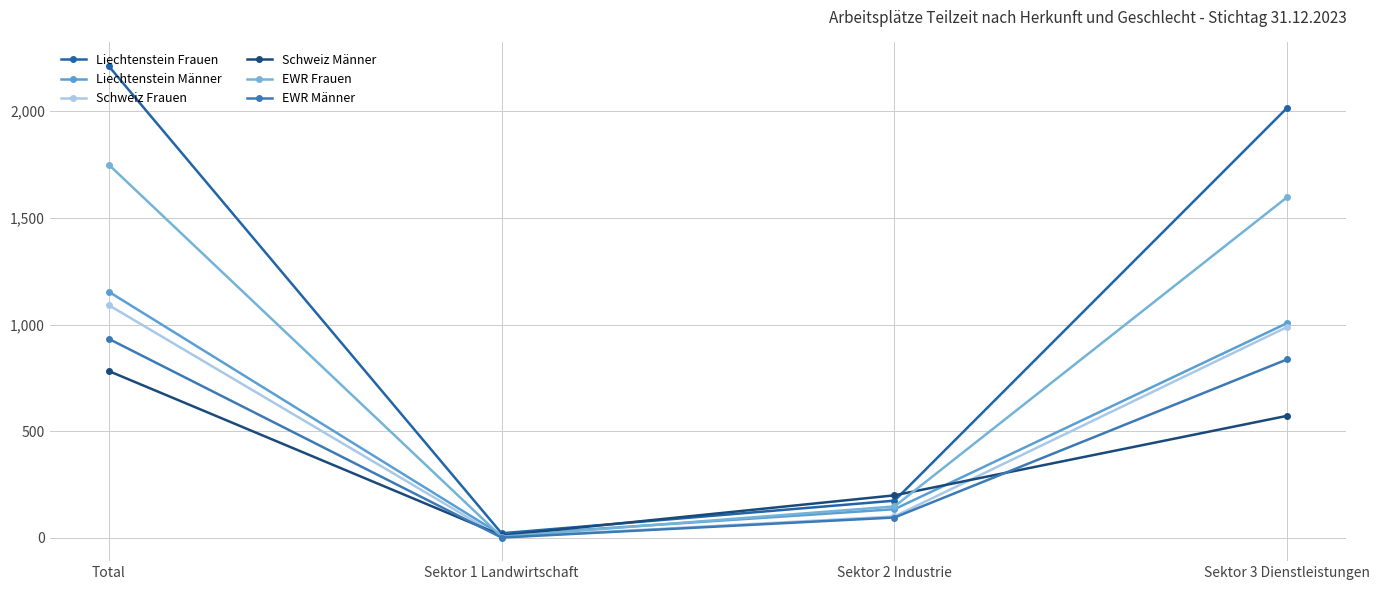

Count the number of categories in the chart.

4